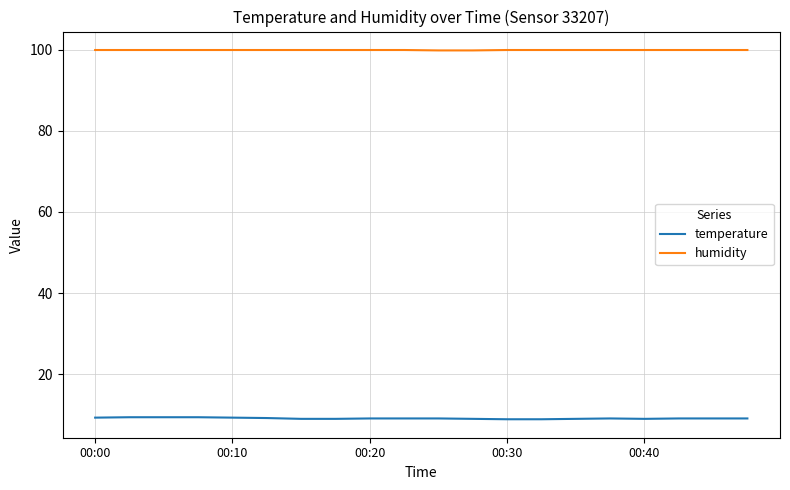

Which series has the widest spread of values?

temperature